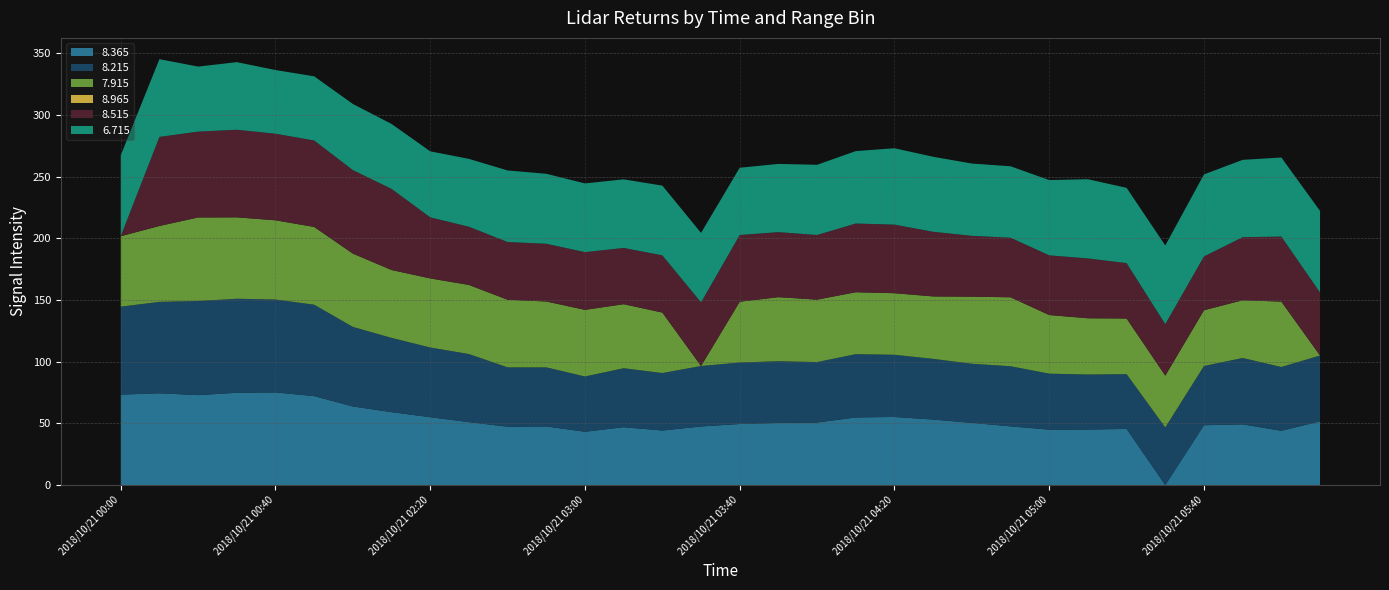

What is the highest value of the 8.365 series?

75.1